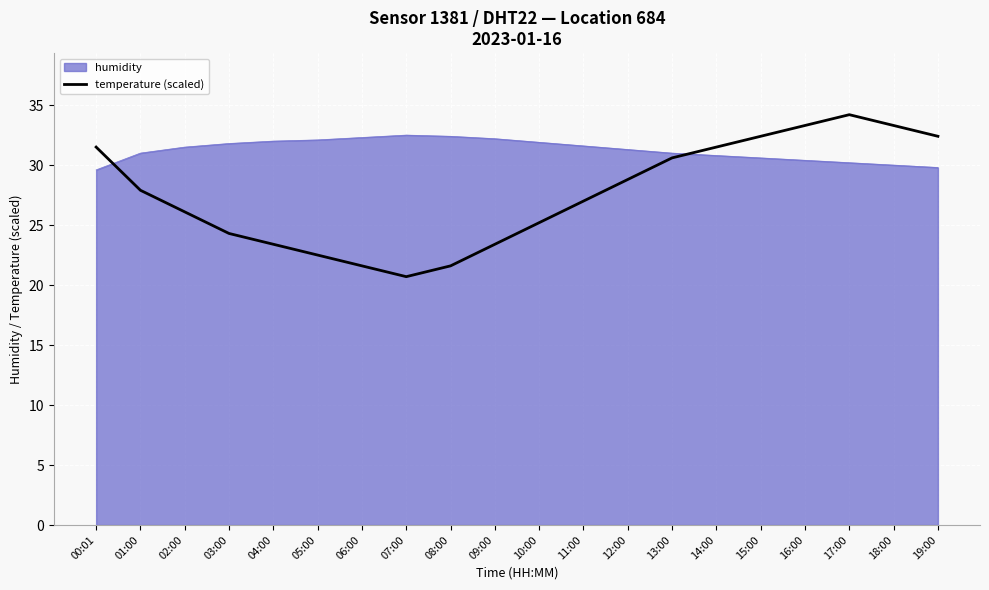

List the series in order of their peak value, highest first.

temperature (scaled), humidity